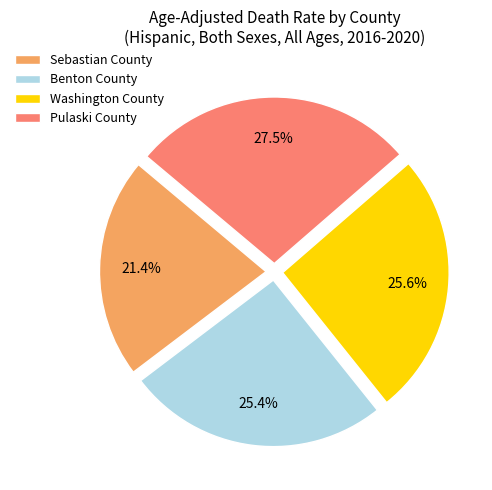

Approximately how many times larger is the value at Washington County compared to Pulaski County?

0.9